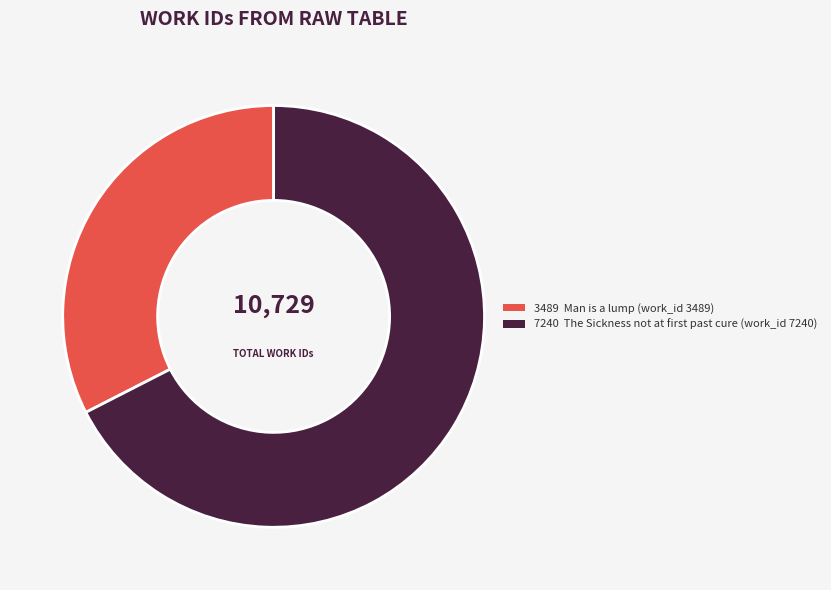

Does any single category account for the majority?

Yes